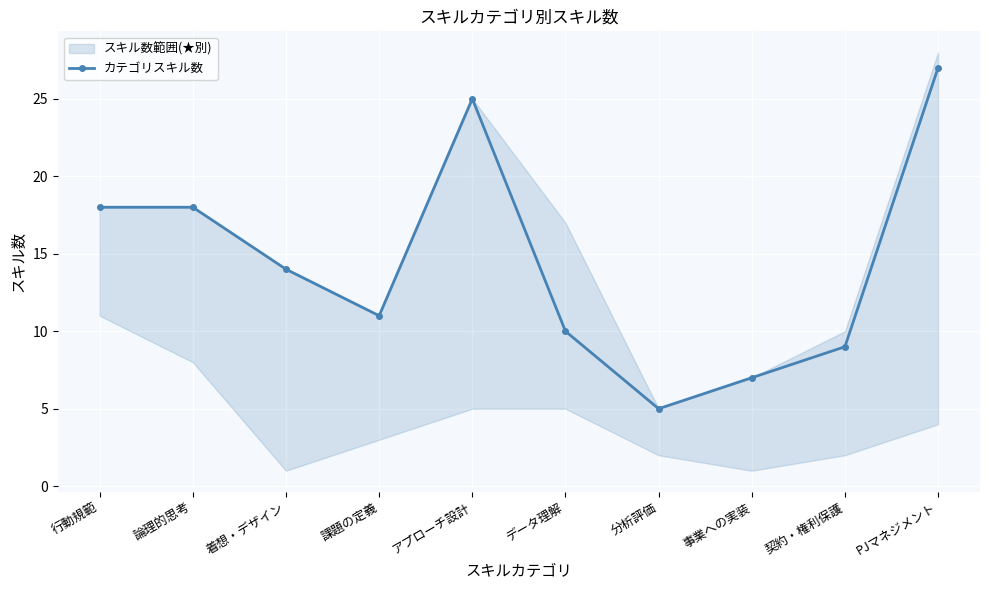

How many points are lower than both their immediate neighbors (excluding endpoints)?

2